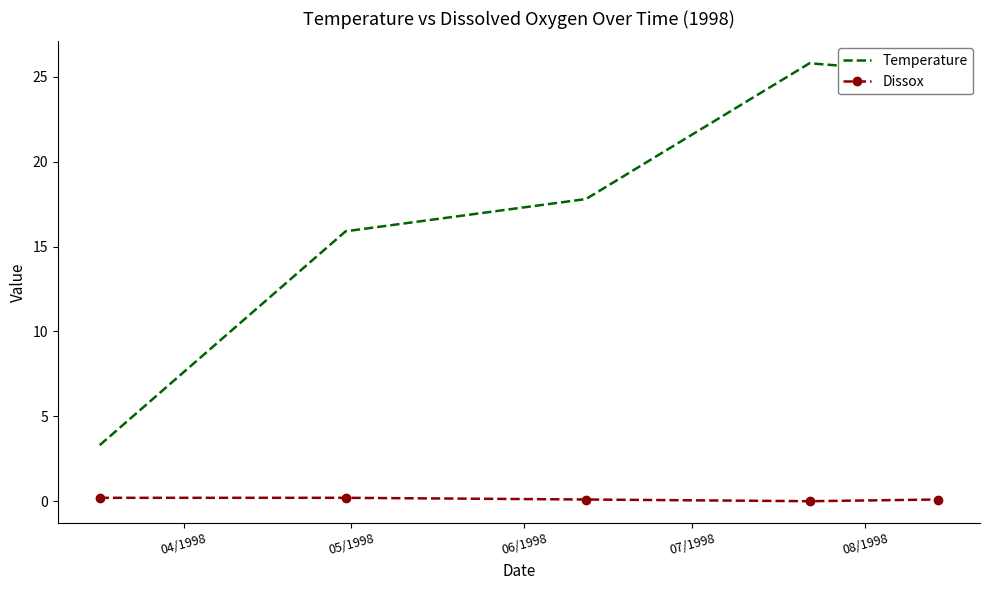

Which series has the widest spread of values?

Temperature